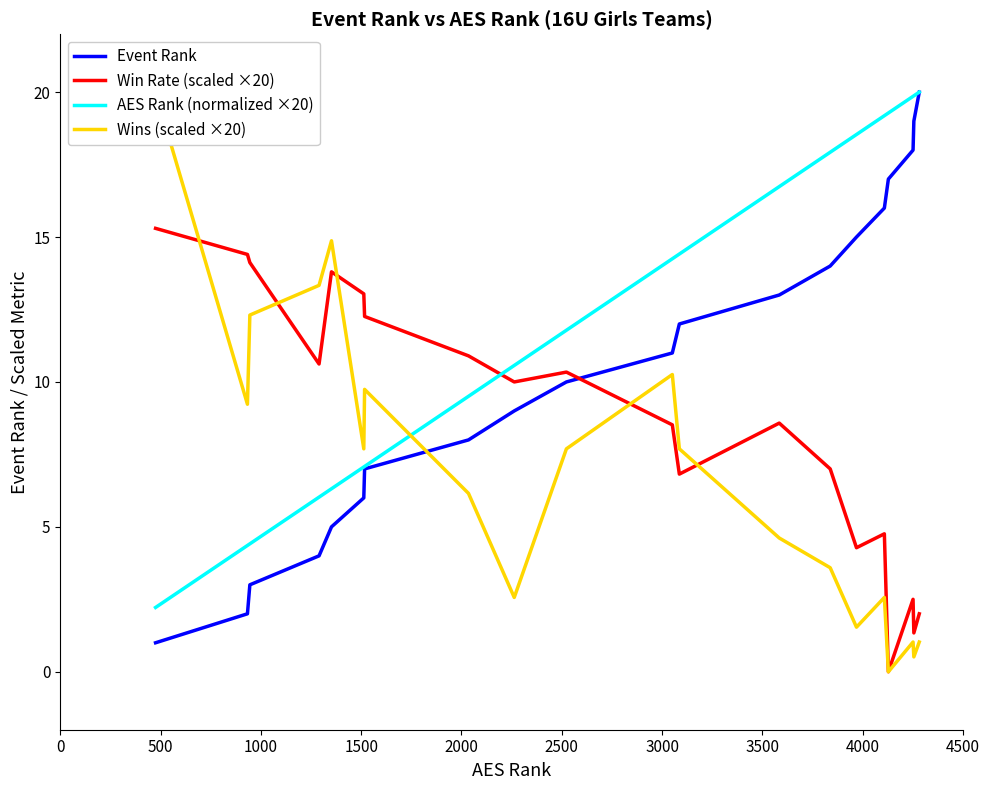

What is the highest value of the Event Rank series?

20.0